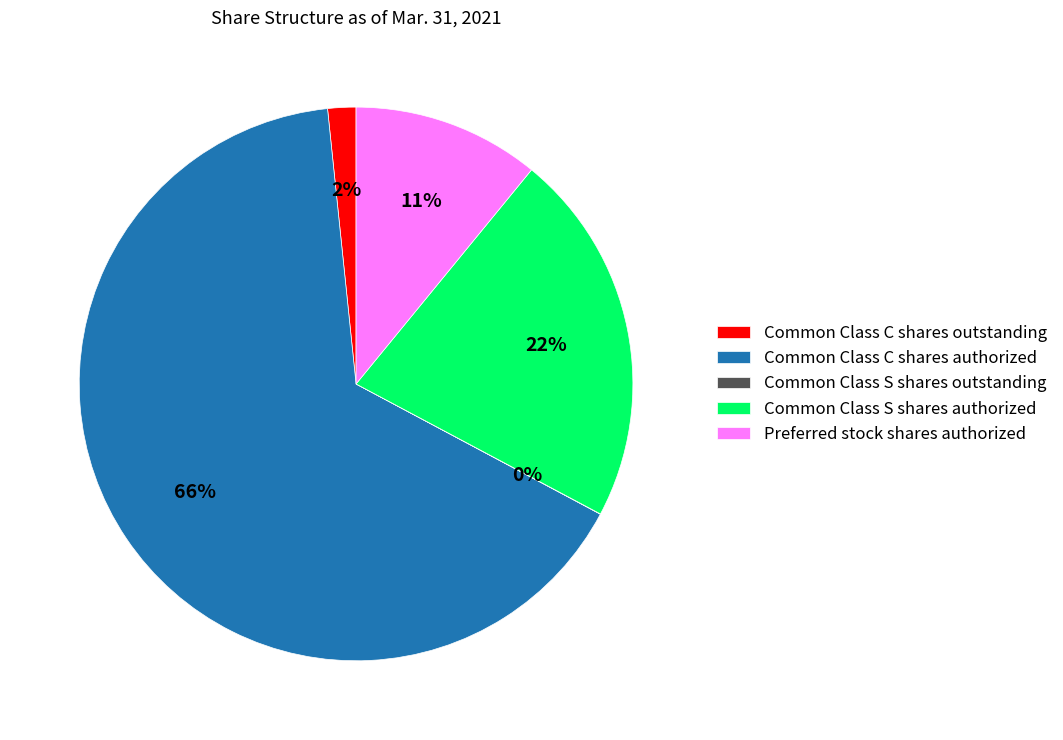

To the nearest percent, what is the average slice percentage?

20%